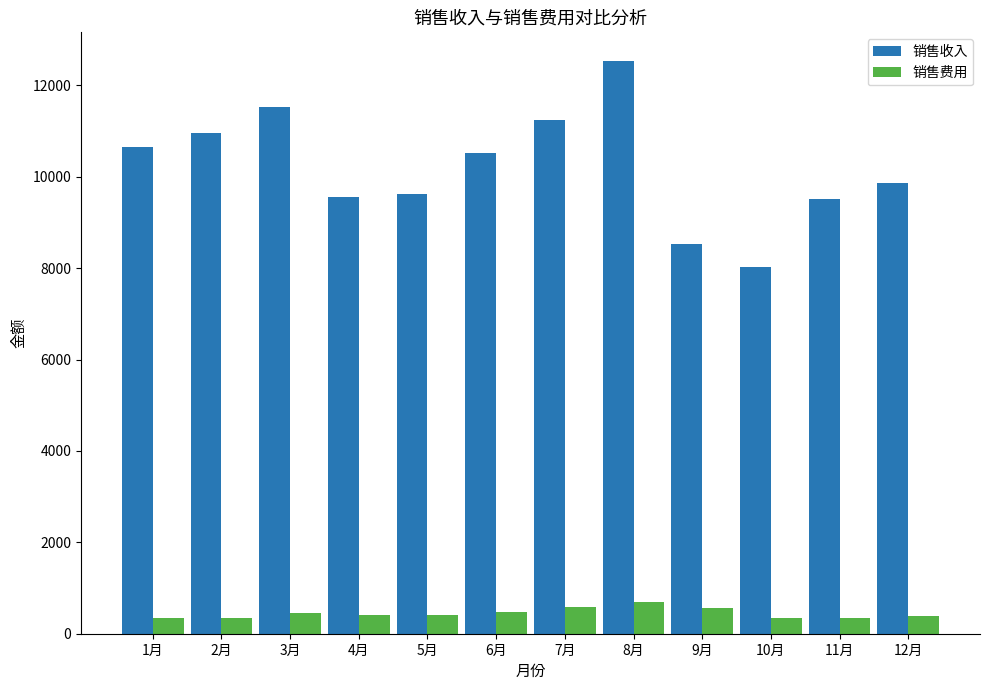

Which series changed the most between 4月 and 7月?

销售收入